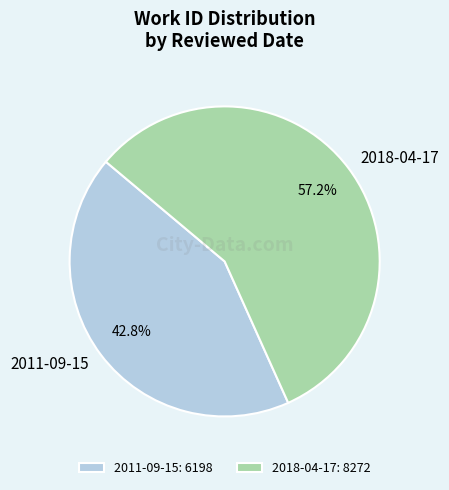

The 2011-09-15 slice represents 43% of the pie. True or false?

True